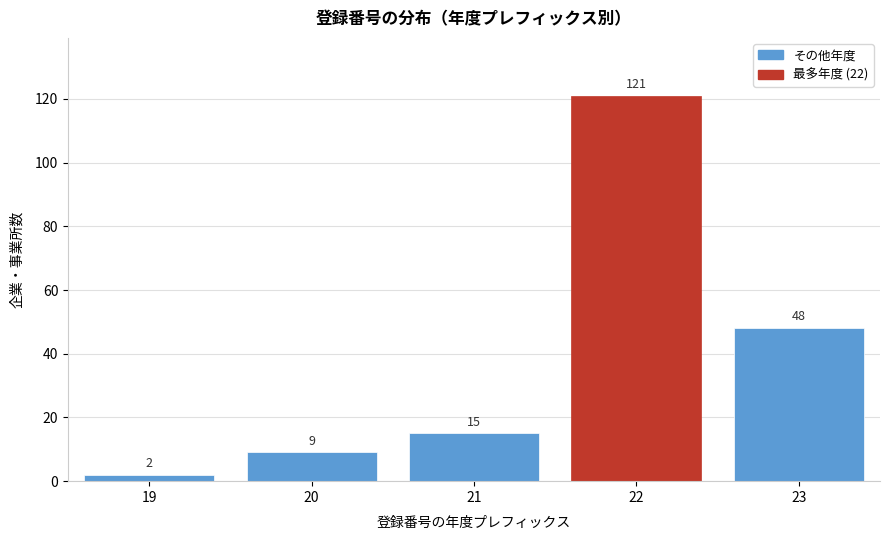

Reading left to right, list all the values displayed in this chart.

2	9	15	121	48